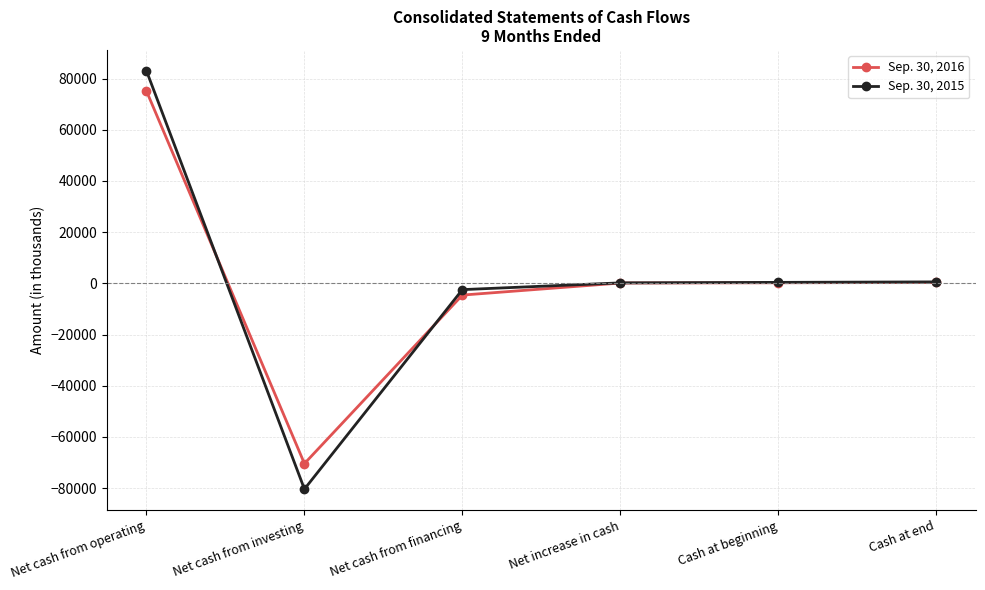

How many series are shown in this chart?

2